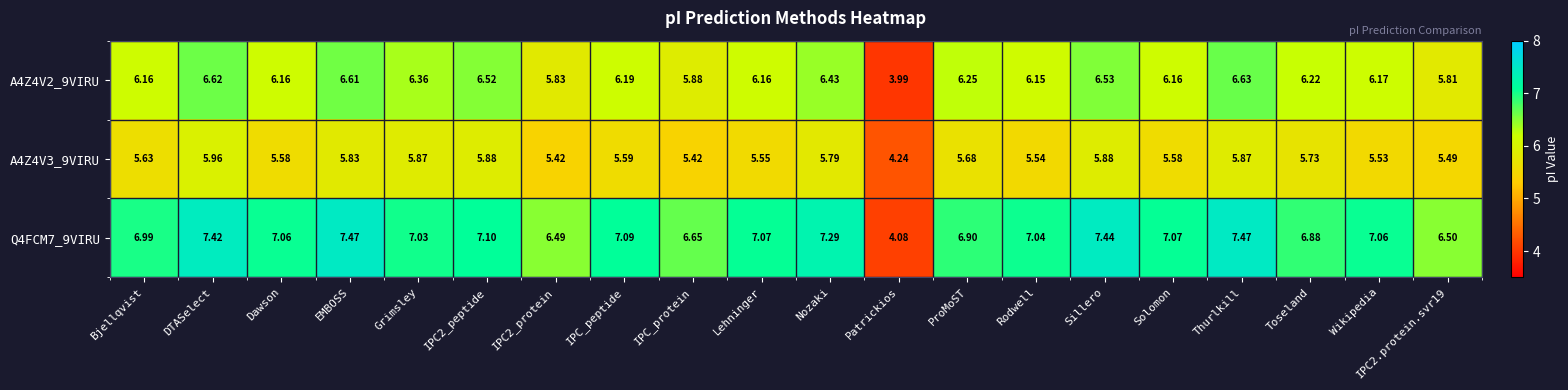

Is the value of Q4FCM7_9VIRU at IPC_peptide greater than the value of A4Z4V3_9VIRU at DTASelect?

Yes